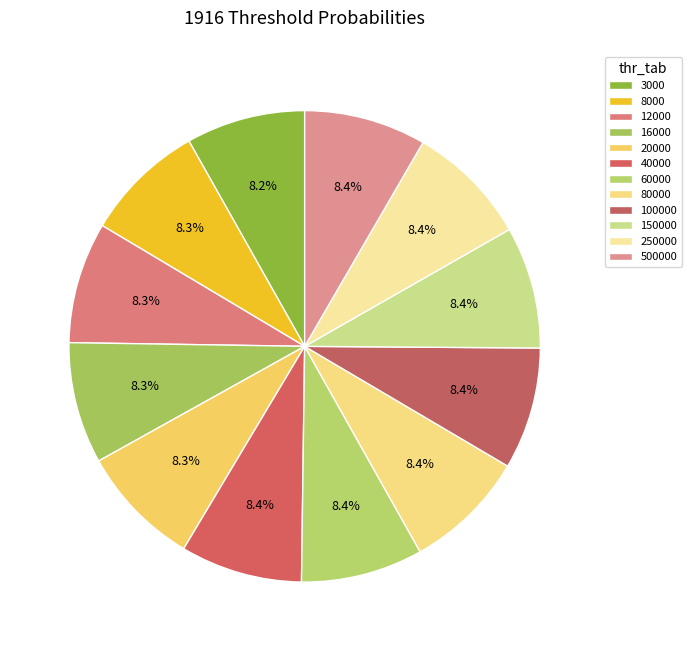

Count the number of slices in the pie.

12